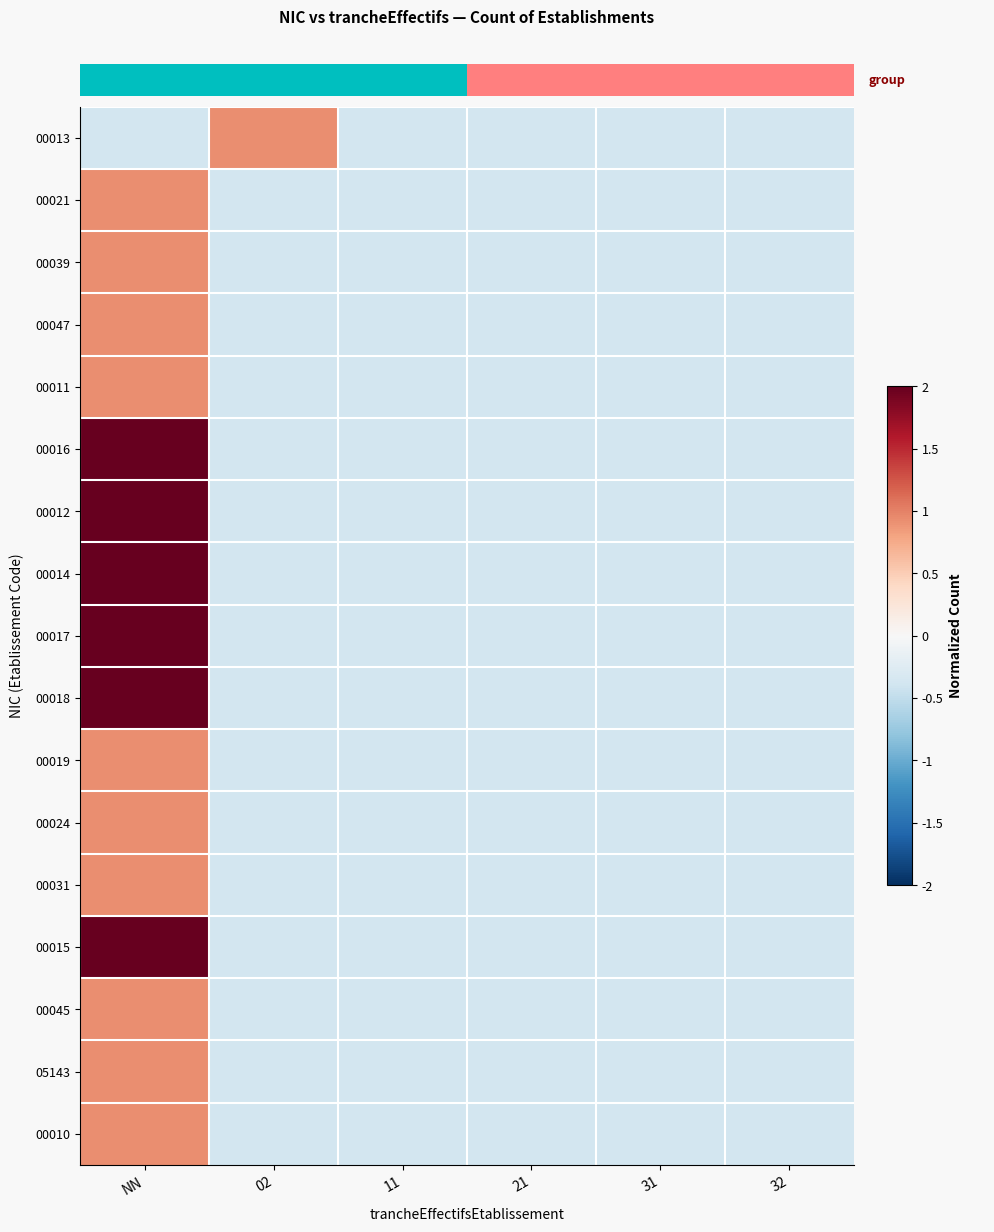

What is the total value across all series at 31?

-6.3